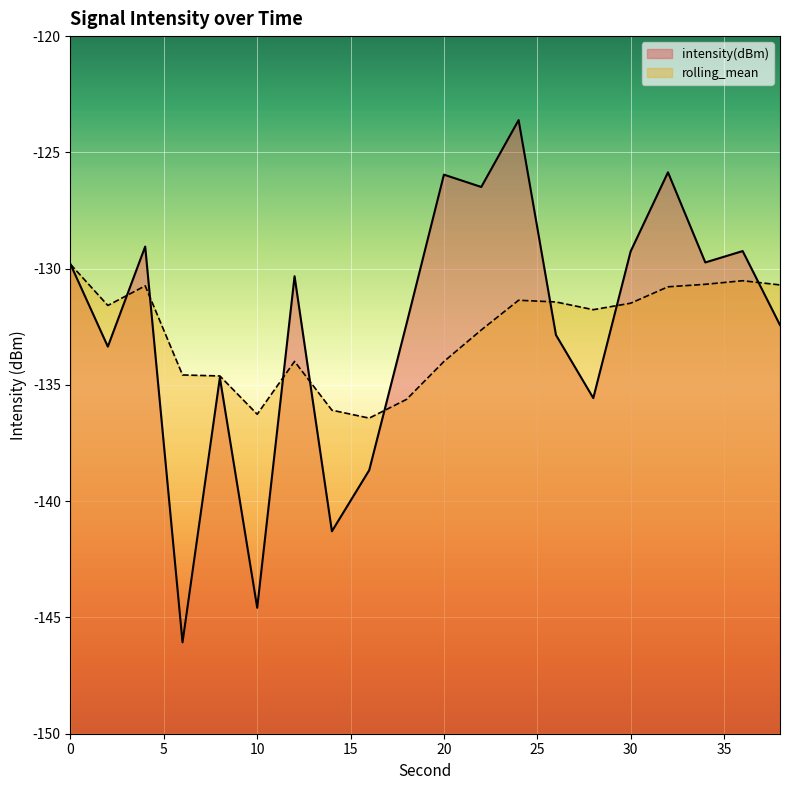

At which label is rolling_mean closest to -133?

22